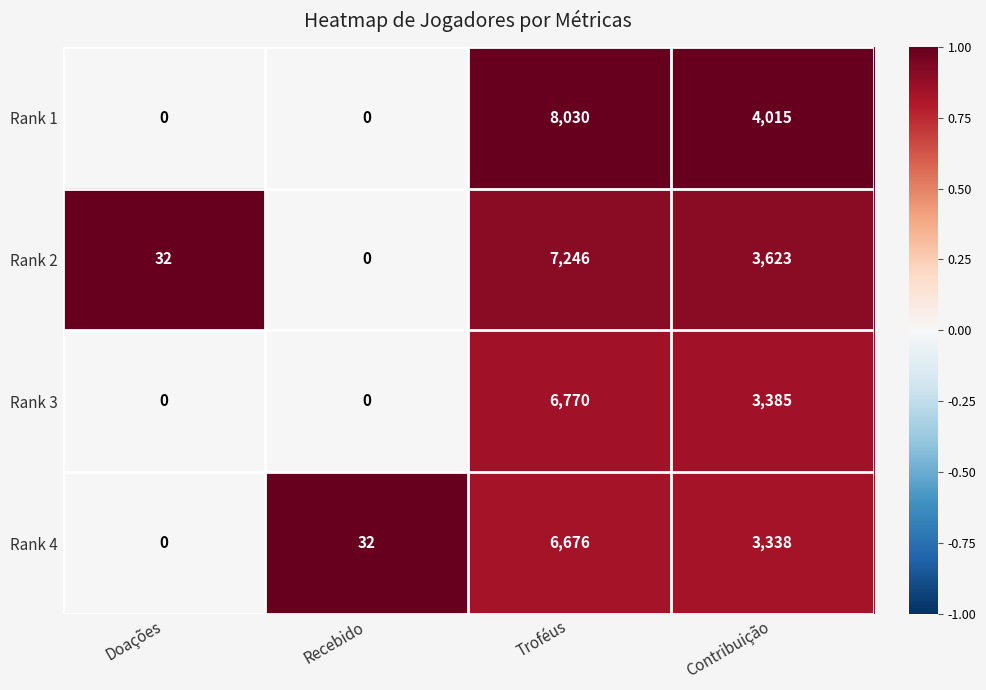

How many Rank 3 values are between 0 and 6770?

4